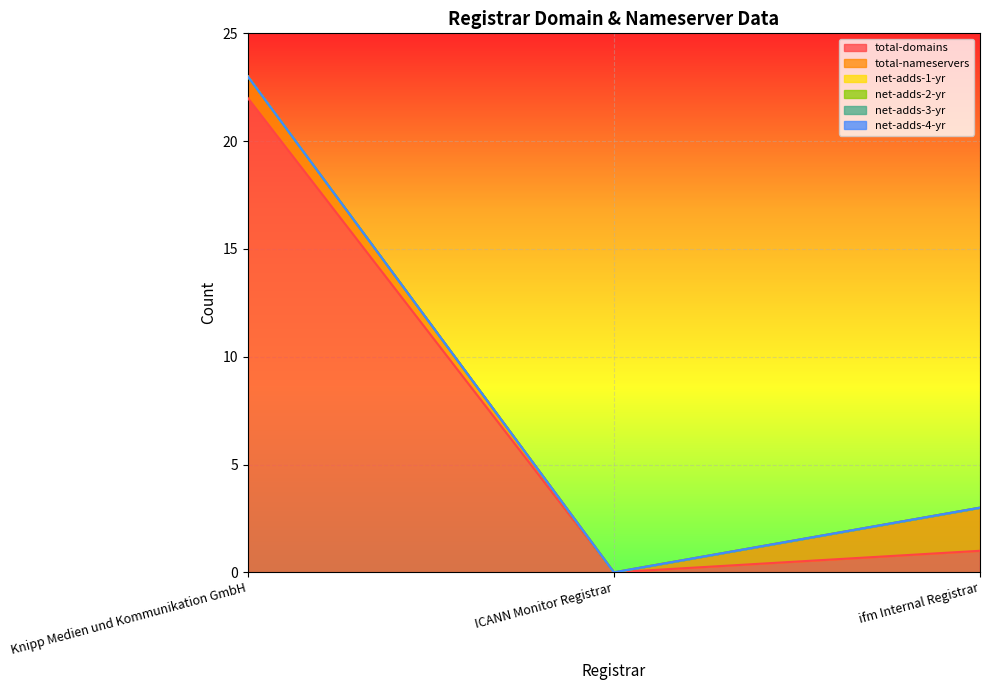

What position from the right is Knipp Medien und Kommunikation GmbH?

3